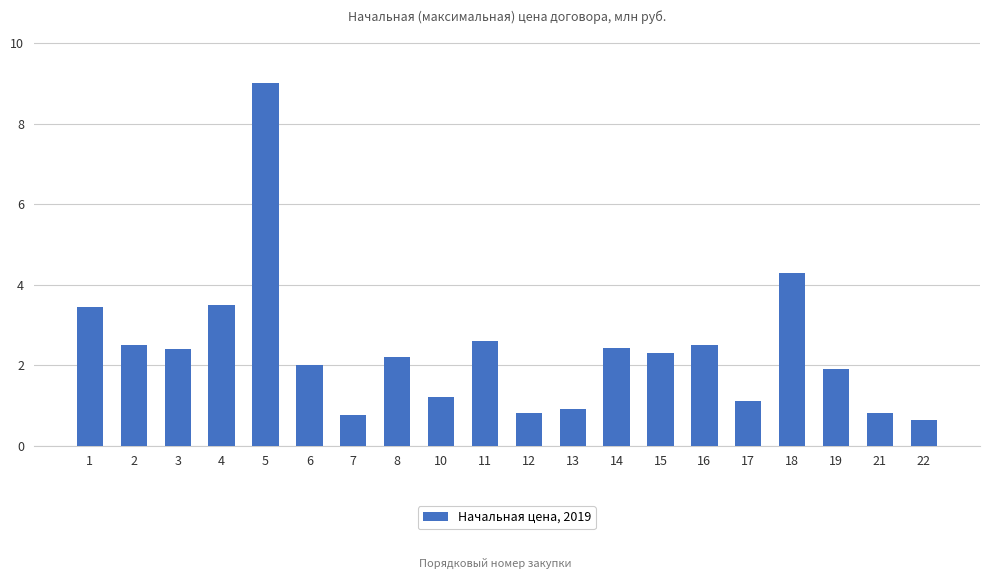

What is the approximate value at 4?

3.5